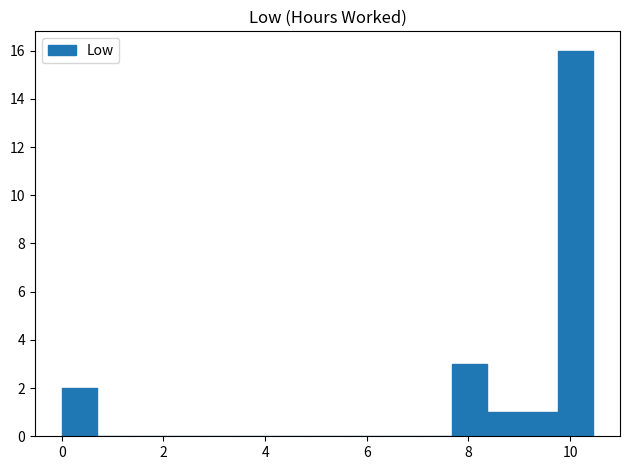

Around what value on the x-axis is the tallest bar? Give the approximate position of its centre, as read against the axis.

10.2